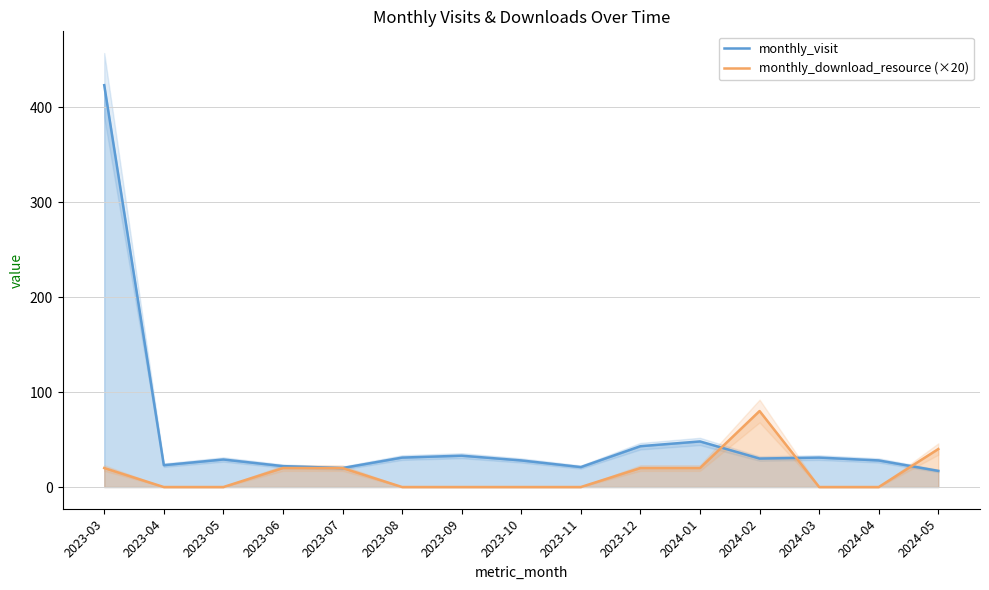

Reading left to right, list all the values displayed in this chart.

monthly_visit: 423	23	29	22	20	31	33	28	21	43	48	30	31	28	17
monthly_download_resource (×20): 20	0	0	20	20	0	0	0	0	20	20	80	0	0	40